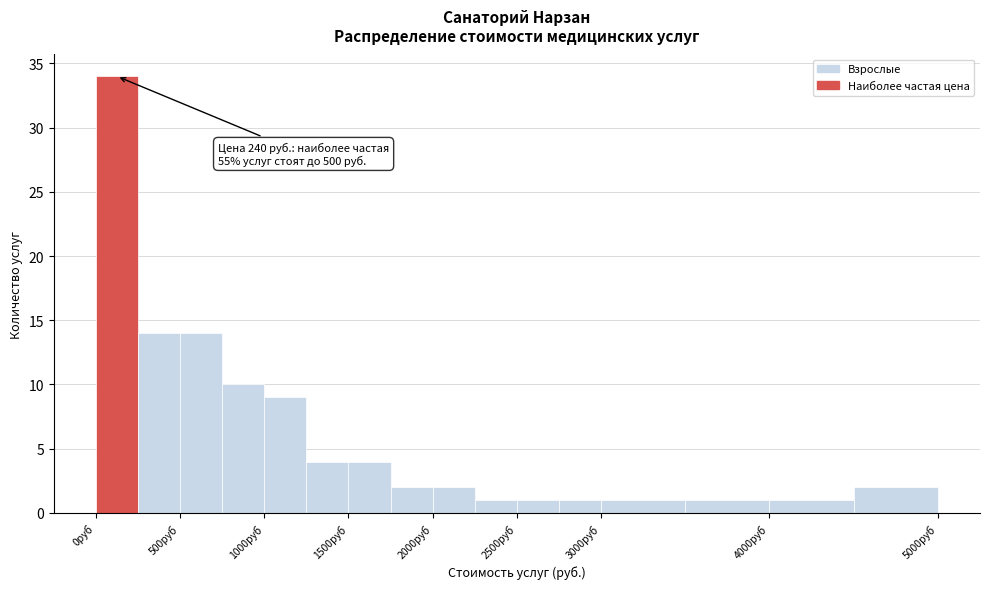

Which range on the x-axis has the tallest bar?

0 to 250